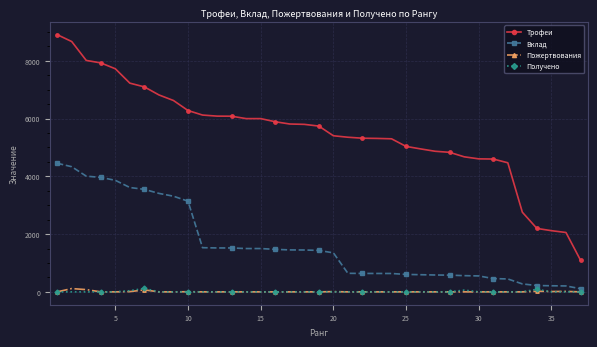

How many categories are shown in the chart?

37